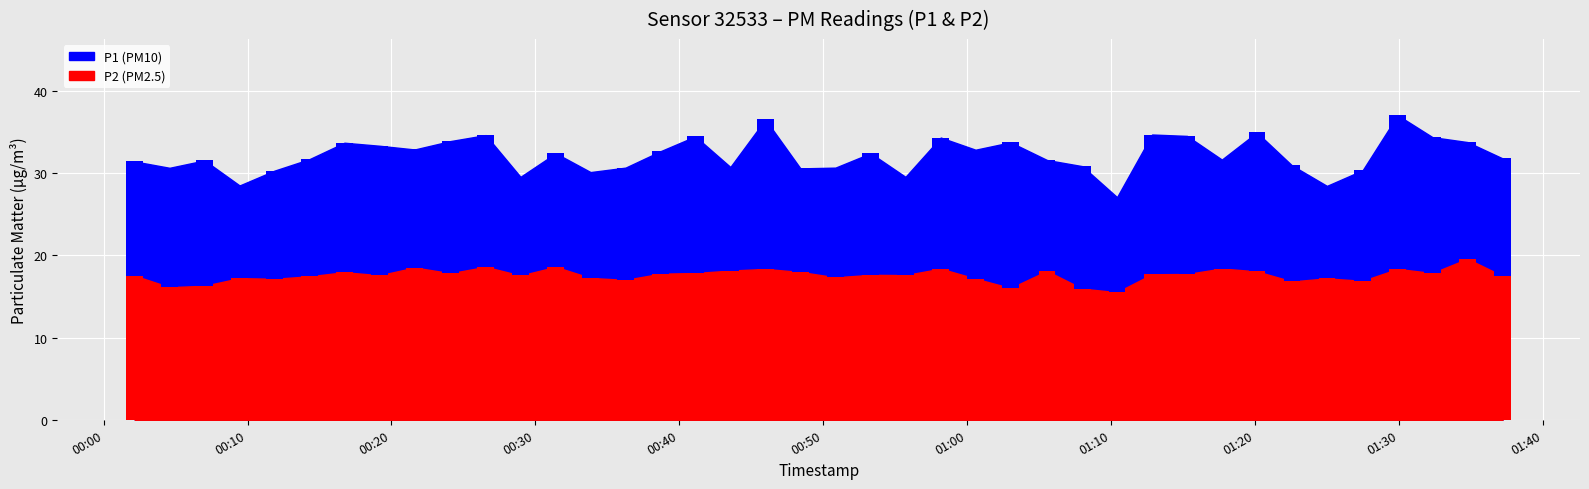

Which series has the widest spread of values?

P1